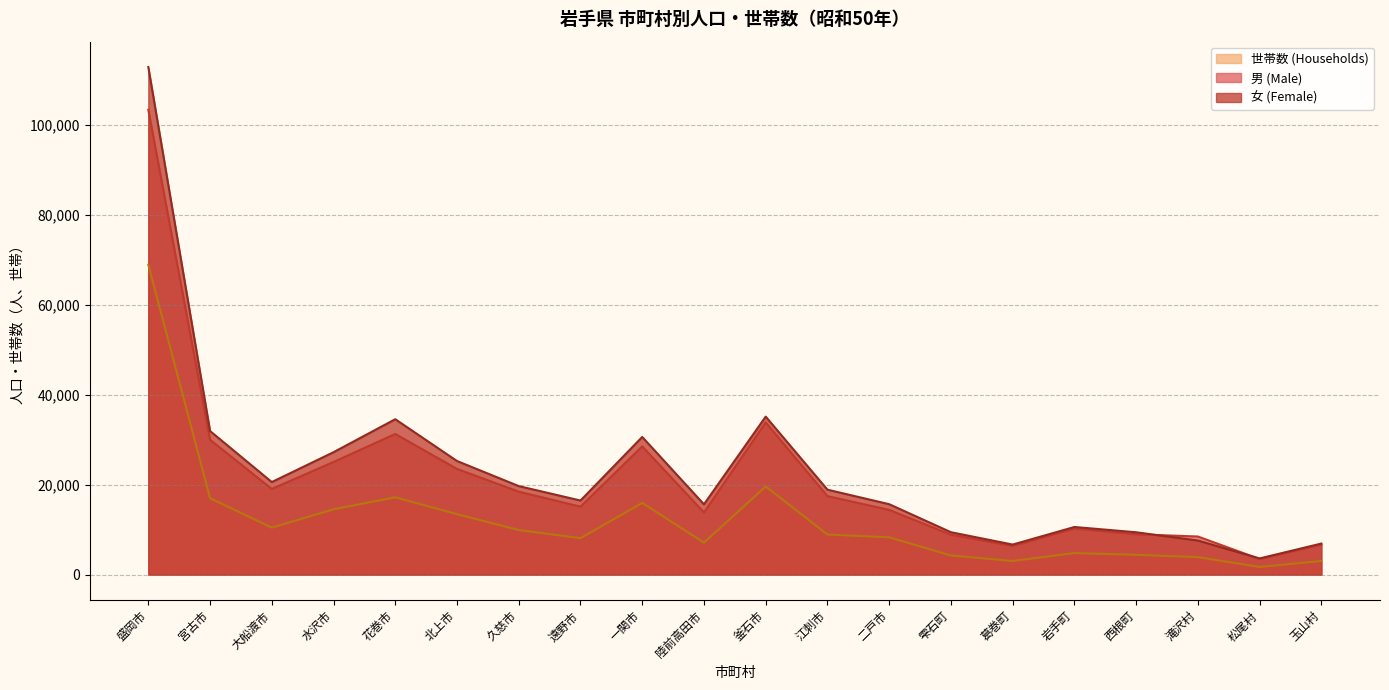

True or false: 男 (Male) and 女 (Female) intersect in this chart.

True